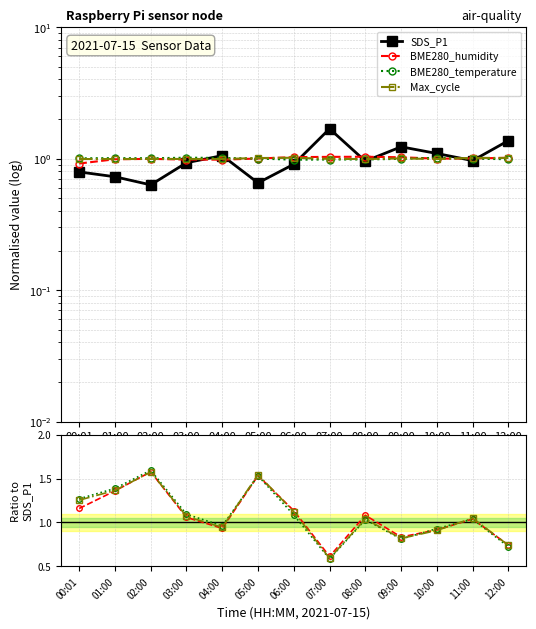

In SDS_P1, how many points are higher than both neighbors (excluding endpoints)?

3